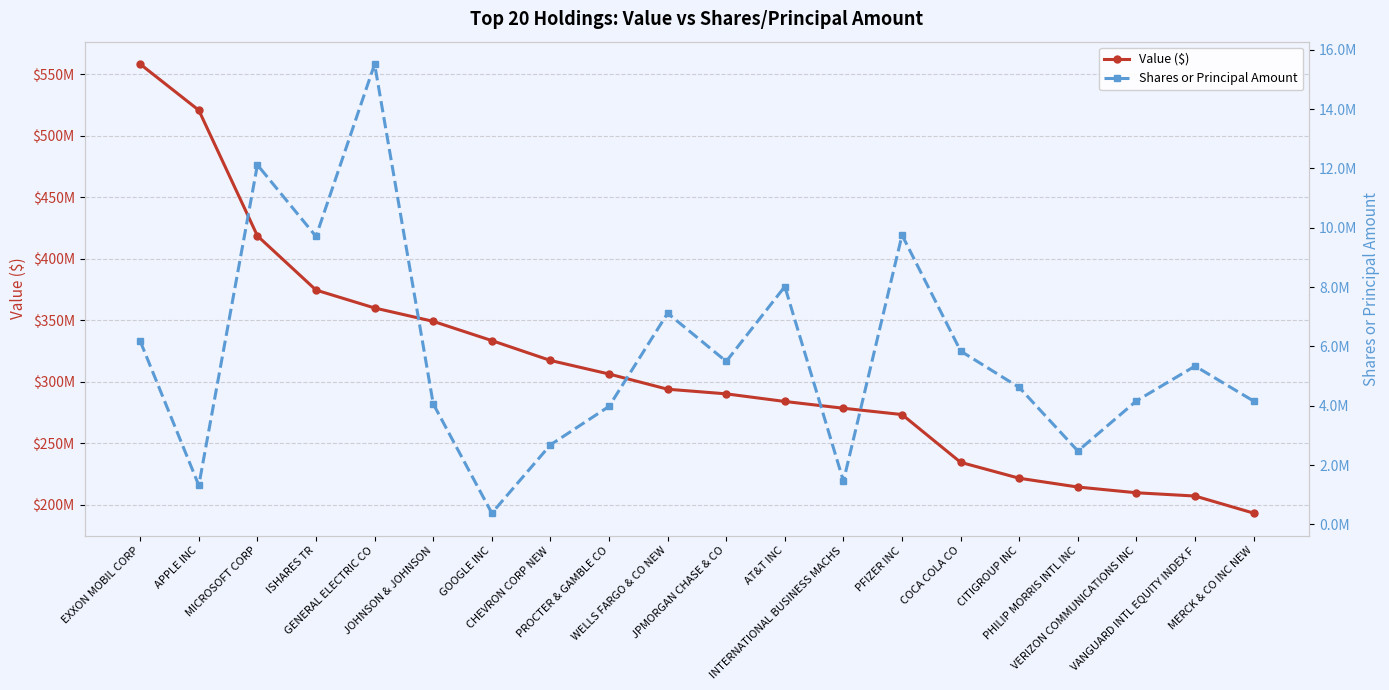

Where is Shares or Principal Amount nearest to the value 7948468?

AT&T INC